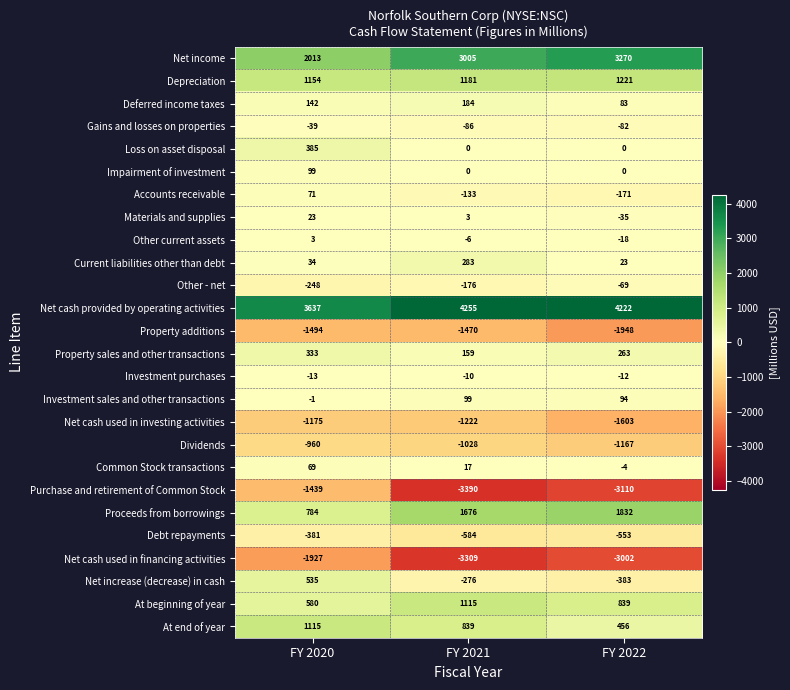

Which category has the highest value in the Property additions series?

FY 2021